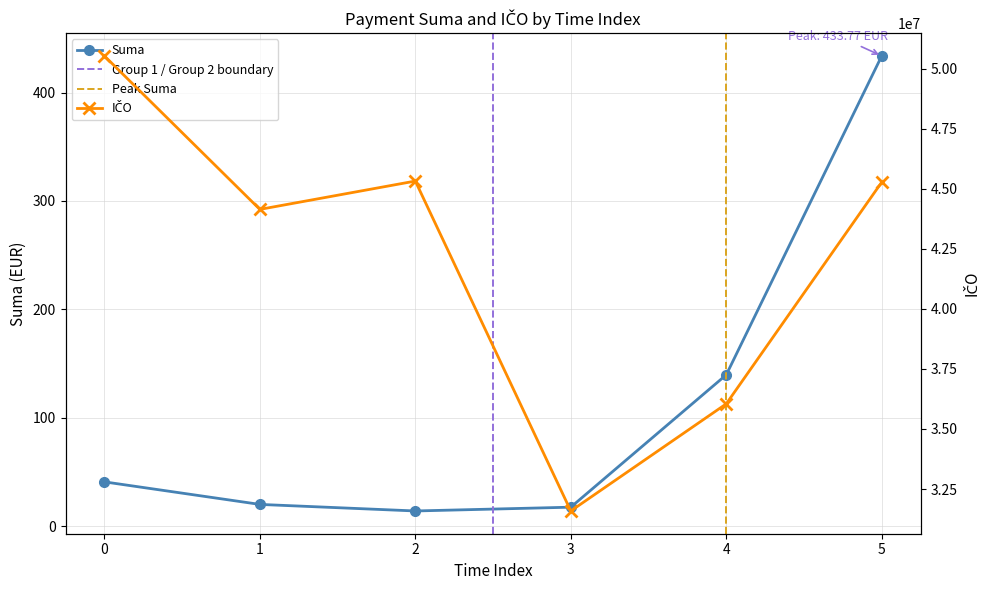

What is the value of the Suma point at the 3rd from the left?

40.8